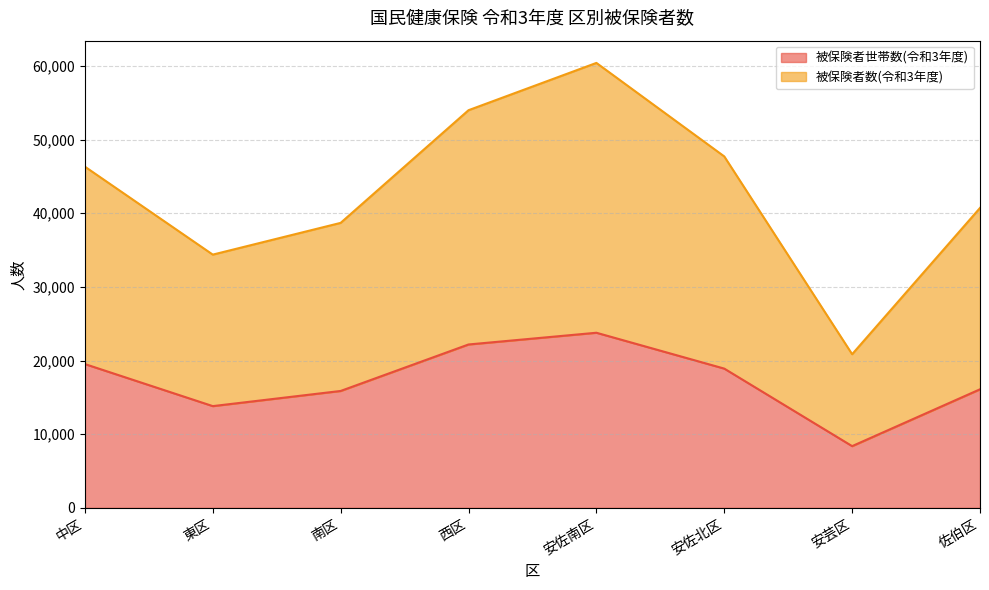

At which label is 被保険者数(令和3年度) closest to 40642?

佐伯区